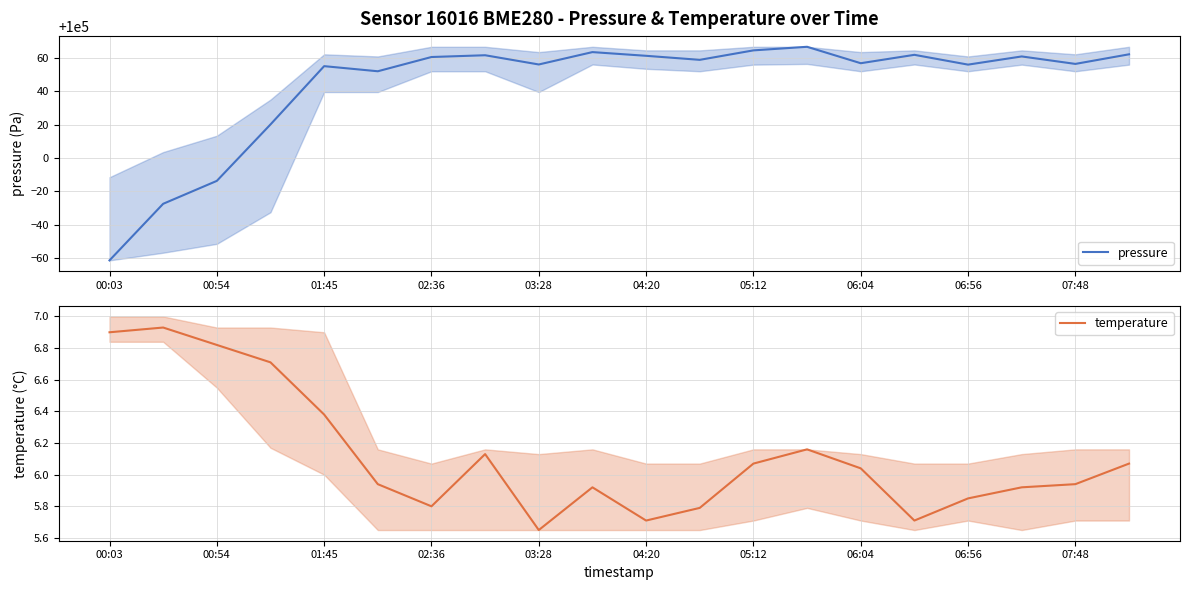

Rank the series at 06:04 from highest to lowest value.

pressure, temperature